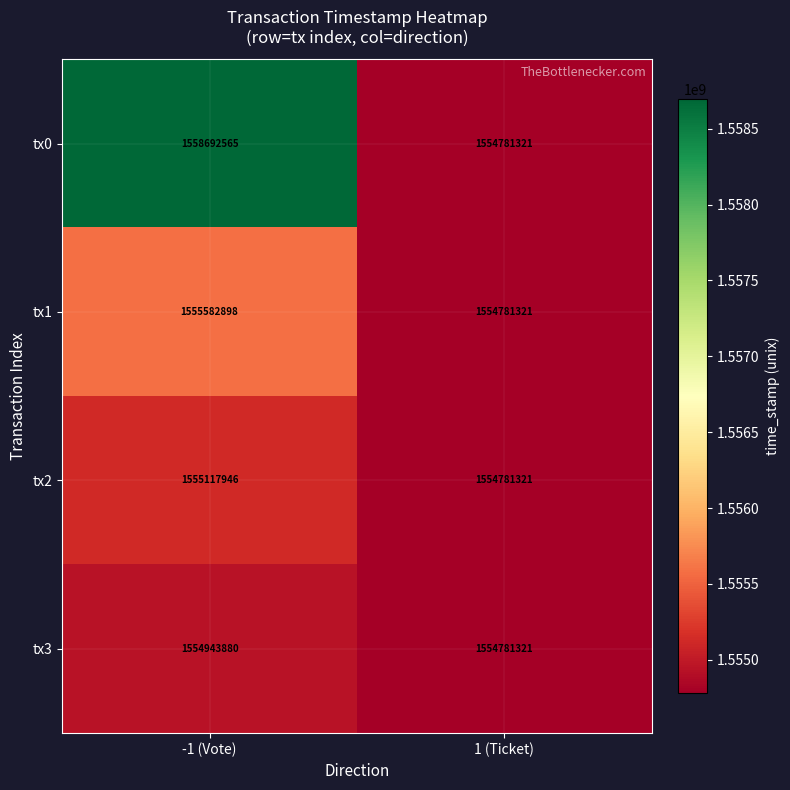

Reading left to right, list all the values displayed in this chart.

tx0: -1 (Vote)=1558692565	1 (Ticket)=1554781321
tx1: -1 (Vote)=1555582898	1 (Ticket)=1554781321
tx2: -1 (Vote)=1555117946	1 (Ticket)=1554781321
tx3: -1 (Vote)=1554943880	1 (Ticket)=1554781321